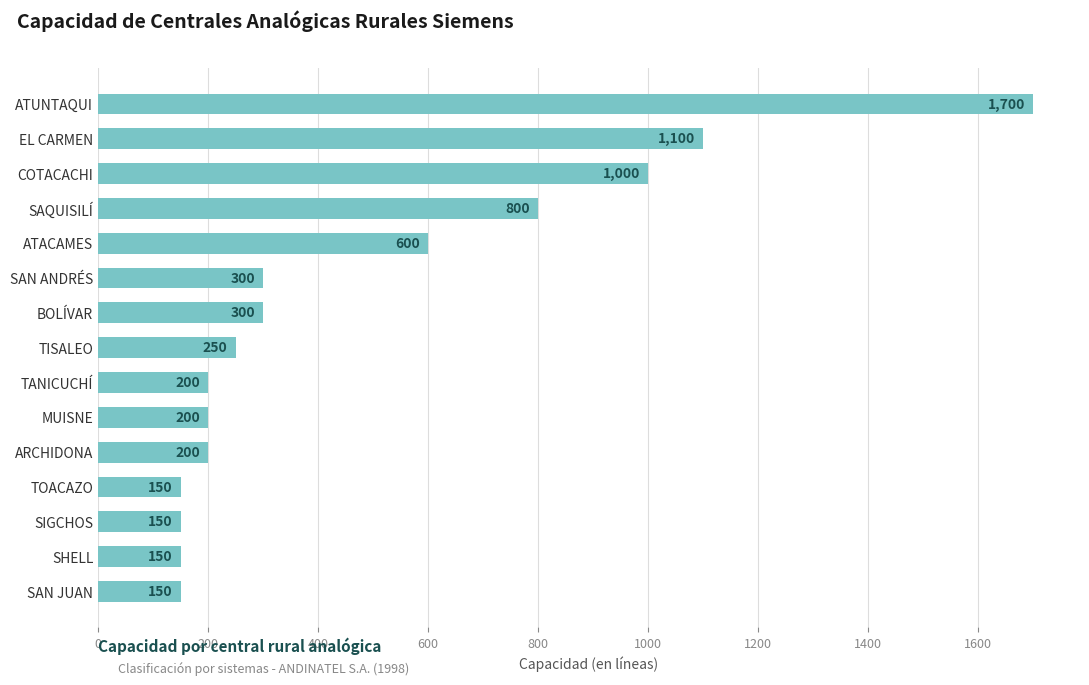

Are the bars horizontal?

Yes